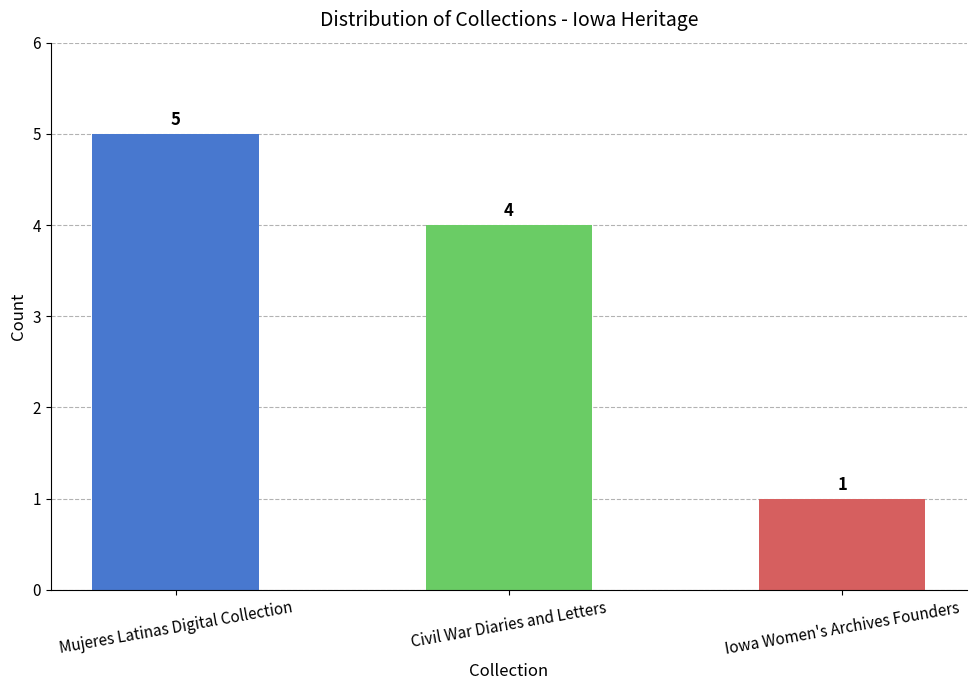

Reading left to right, what are all the values shown in this chart?

5	4	1